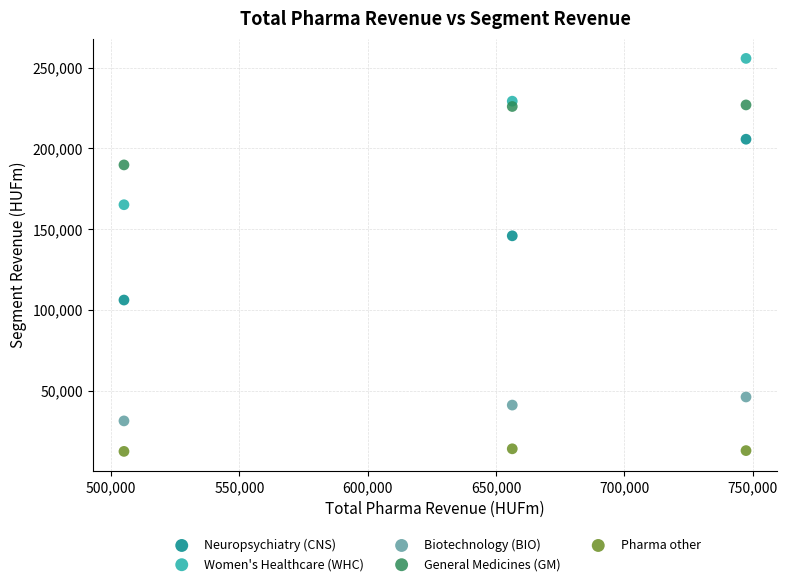

Which series reaches the maximum Y coordinate?

Women's Healthcare (WHC)